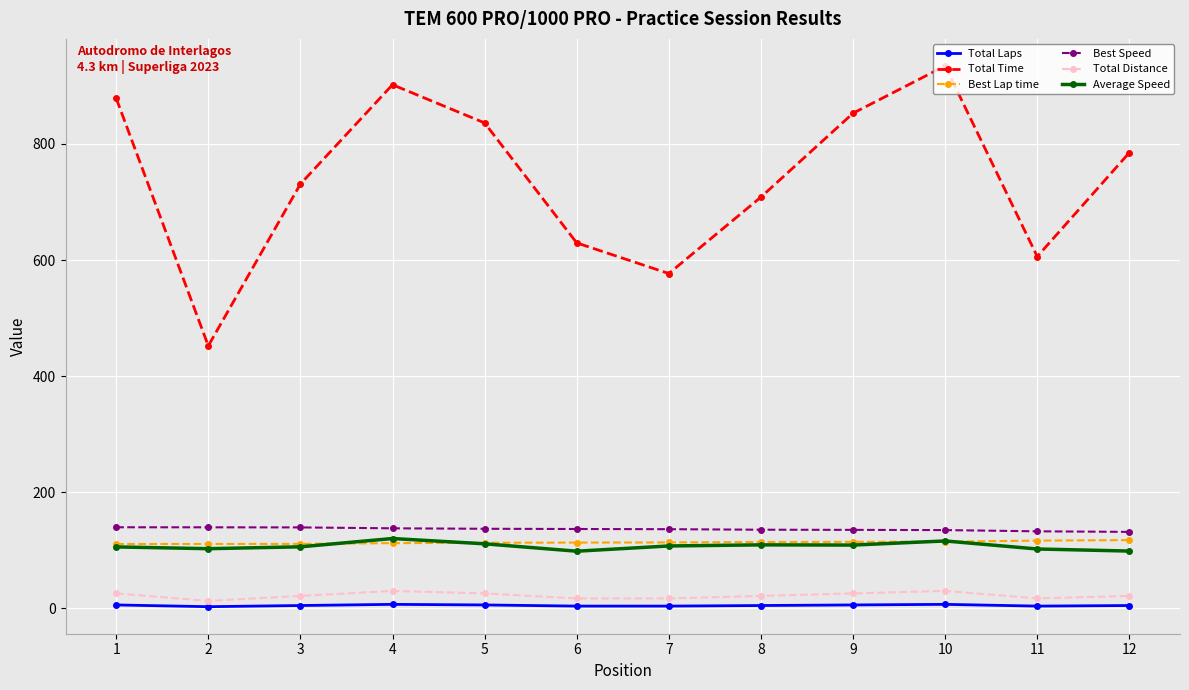

Where does the Best Speed series first go above 136?

1